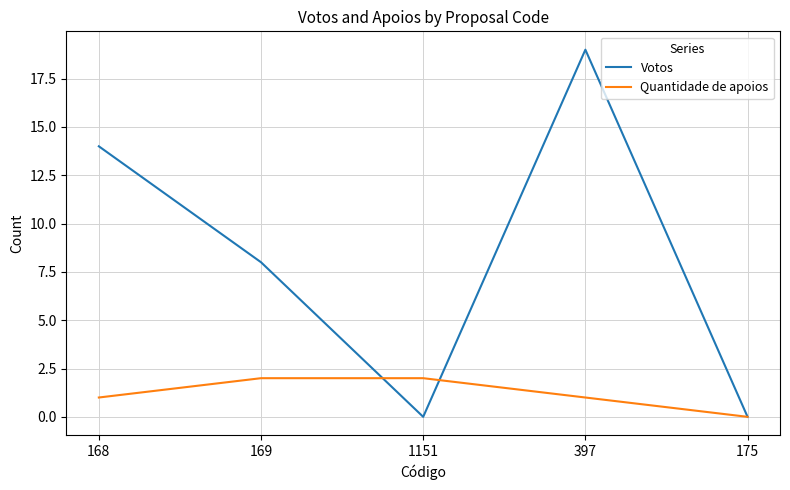

At which label is Votos closest to 9?

169